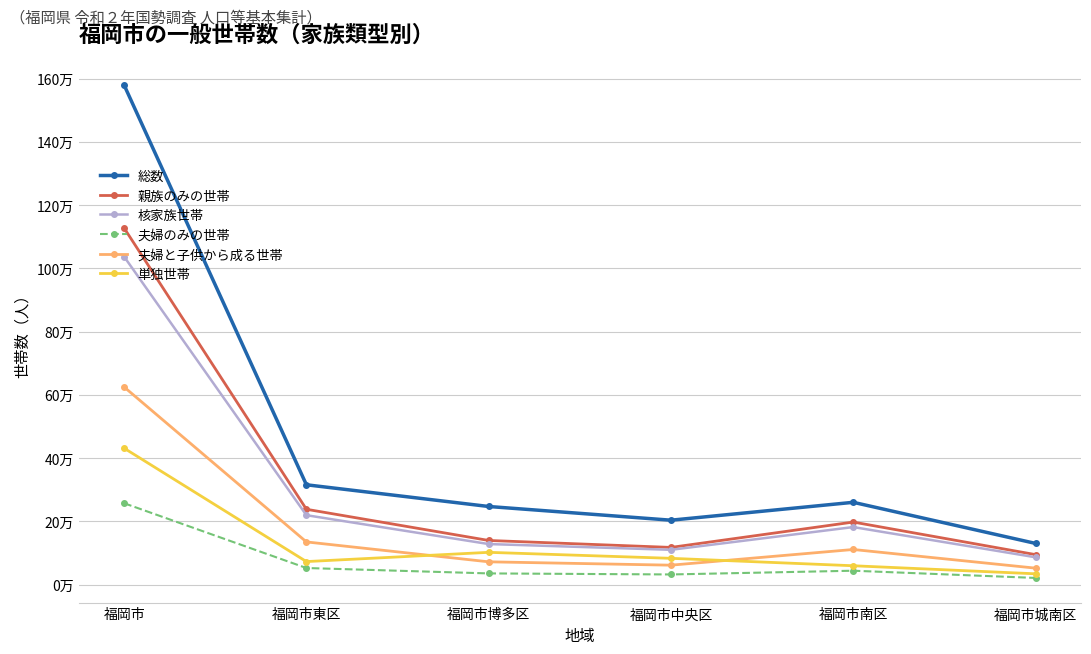

How many interior local valleys does the 夫婦と子供から成る世帯 series have?

1